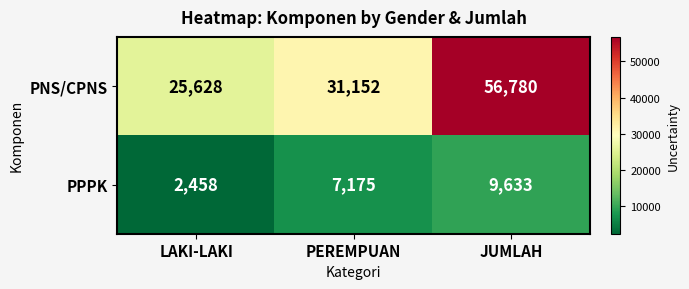

Reading right to left, list all the values displayed in this chart.

PNS/CPNS: 56780	31152	25628
PPPK: 9633	7175	2458